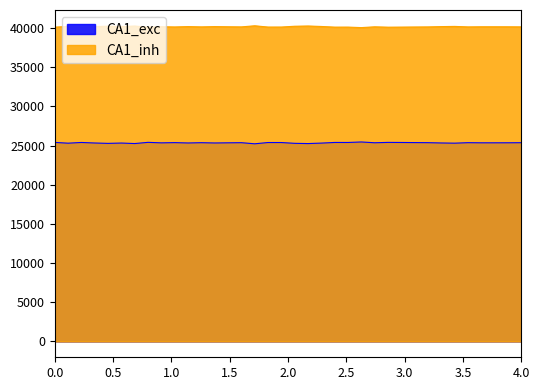

What is the maximum value shown in the chart?

40299